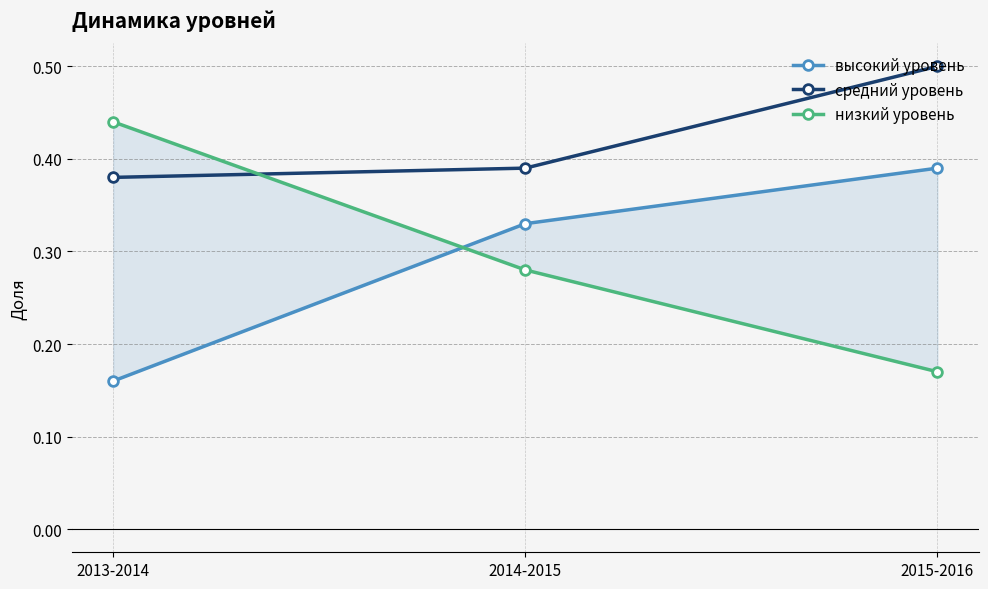

What is the total value across all series at 2013-2014?

1.0